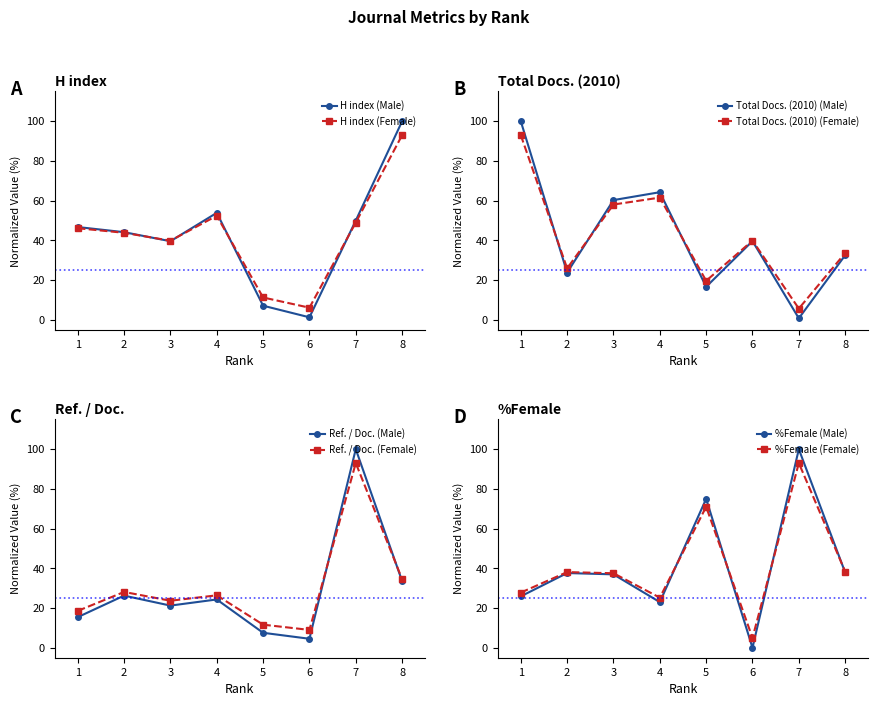

Reading left to right, list all the values displayed in this chart.

H index: 46.8	44.2	39.6	53.9	7.1	1.3	50.0	100.0
Total Docs. (2010): 100.0	23.8	60.3	64.3	16.7	39.7	0.8	32.5
Ref. / Doc.: 15.4	26.3	21.2	24.3	7.5	4.5	100.0	33.6
%Female: 25.9	37.6	37.0	23.0	75.0	0.0	100.0	37.9